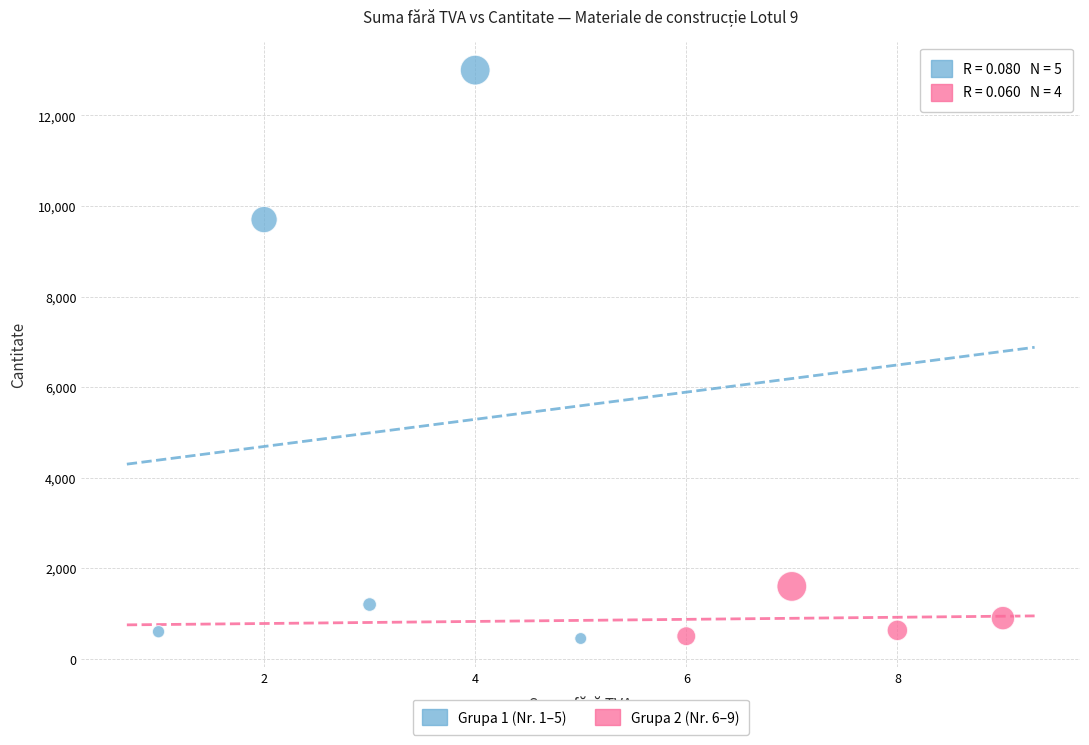

Which series has the widest spread of Y values?

Grupa 1 (Nr. 1–5)